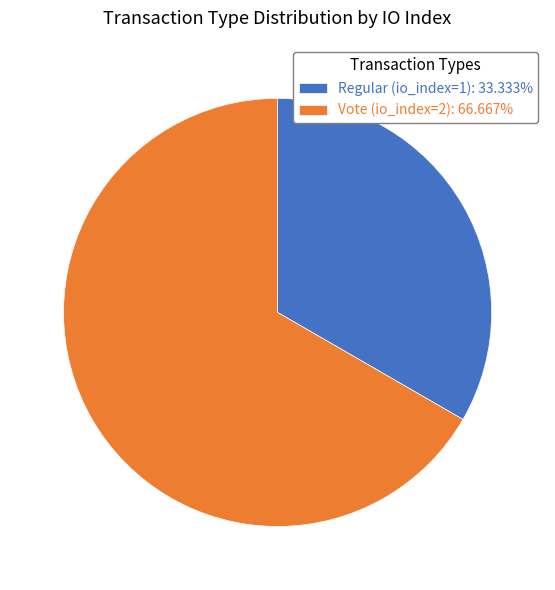

Does any single category account for the majority?

Yes